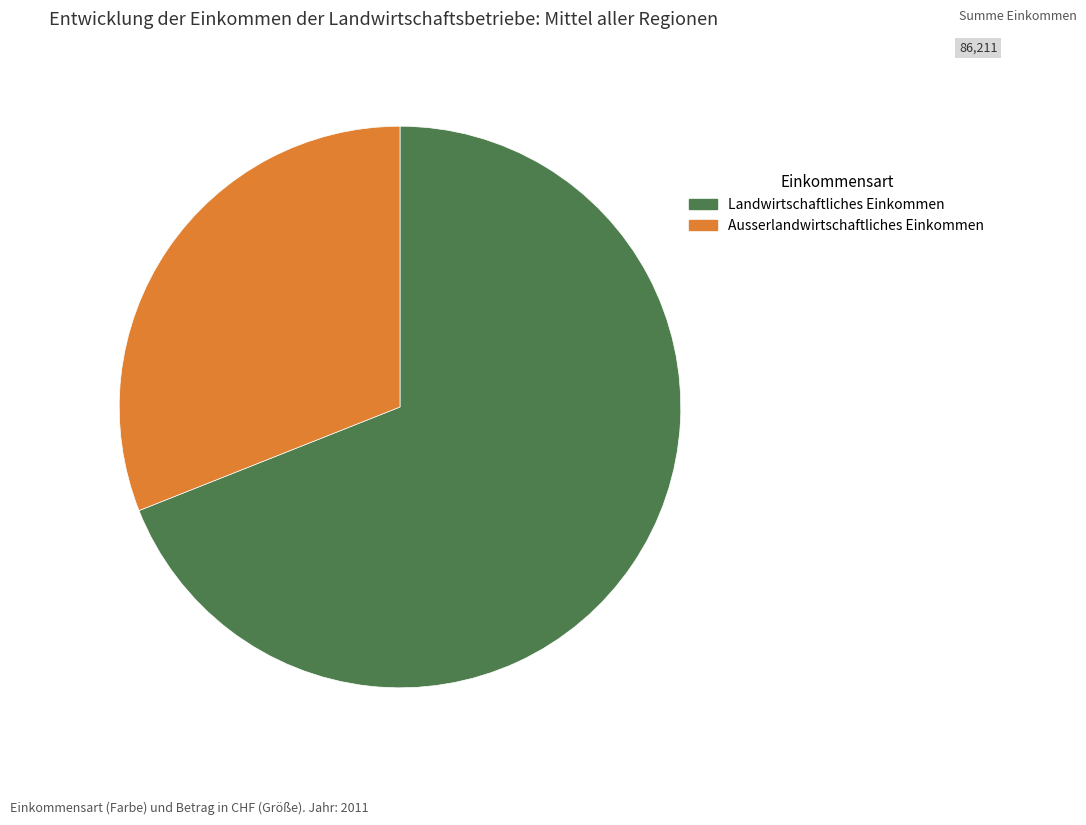

What is the ratio of the value at Landwirtschaftliches Einkommen to the value at Ausserlandwirtschaftliches Einkommen?

2.2